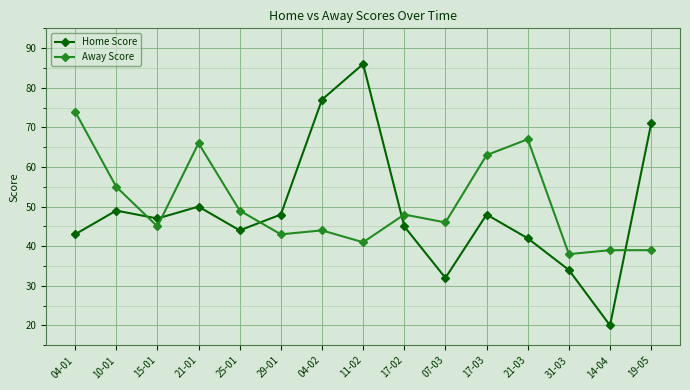

What is the smallest value displayed?

20